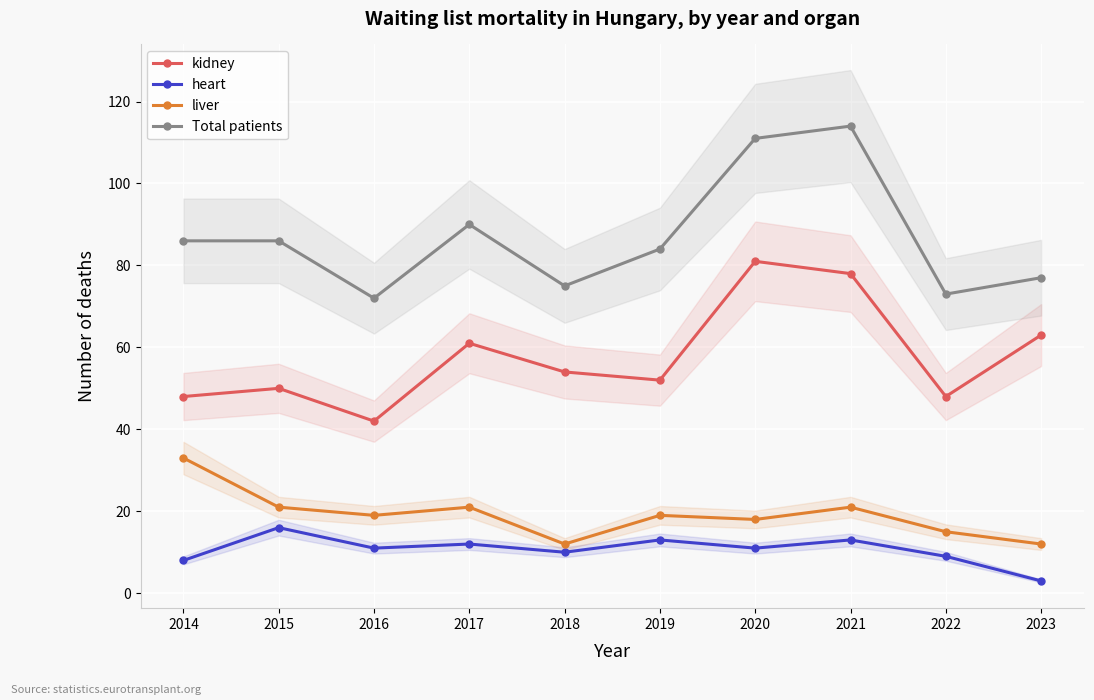

True or false: Total patients and kidney intersect in this chart.

False